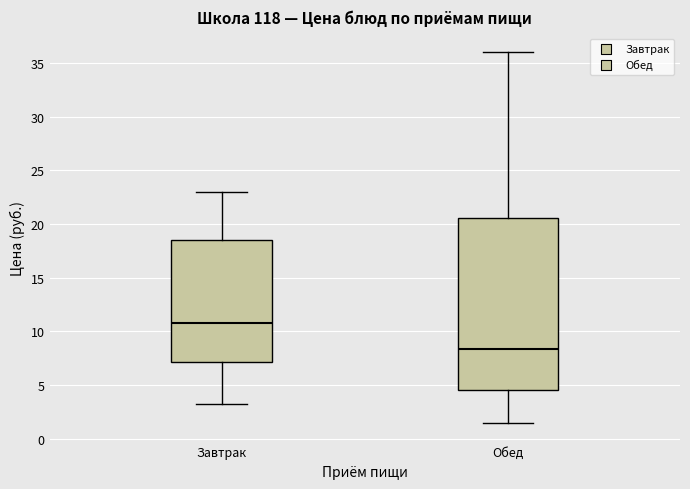

Where does the lower whisker of the box for Обед end on the y-axis? The values are not printed on the chart, so give them approximately, as read against the axis.

1.5